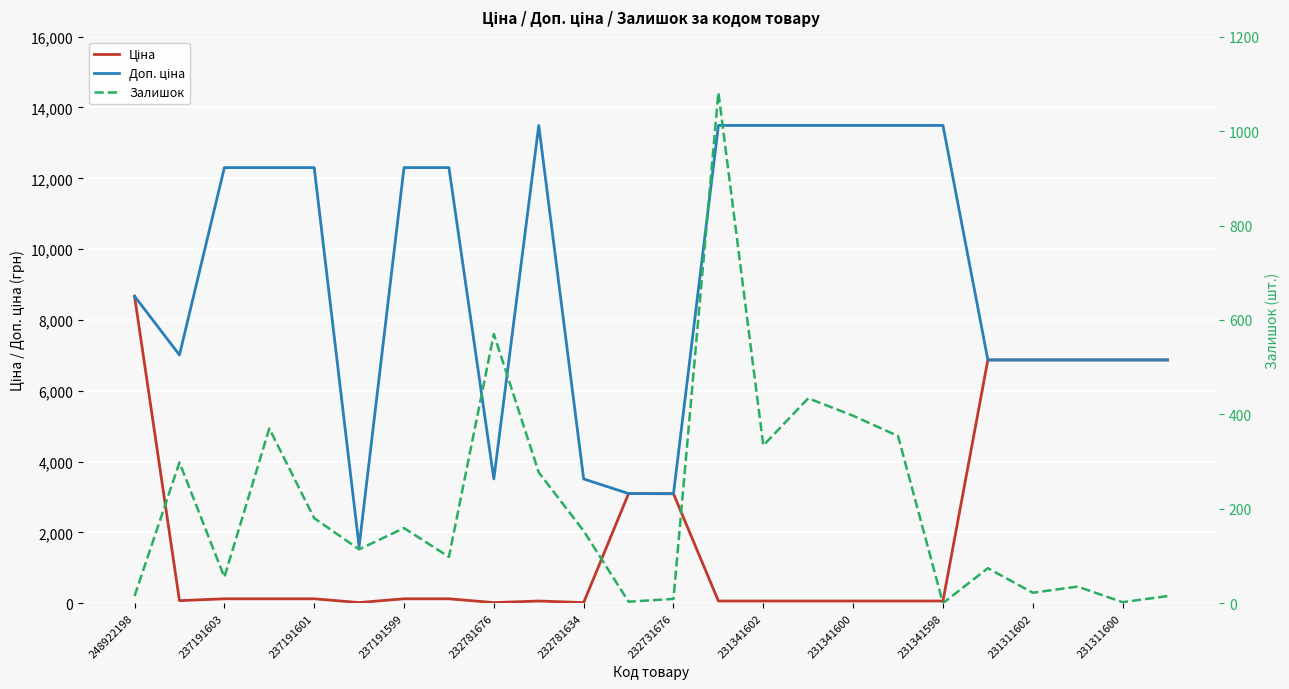

How many lines are shown in the chart?

3